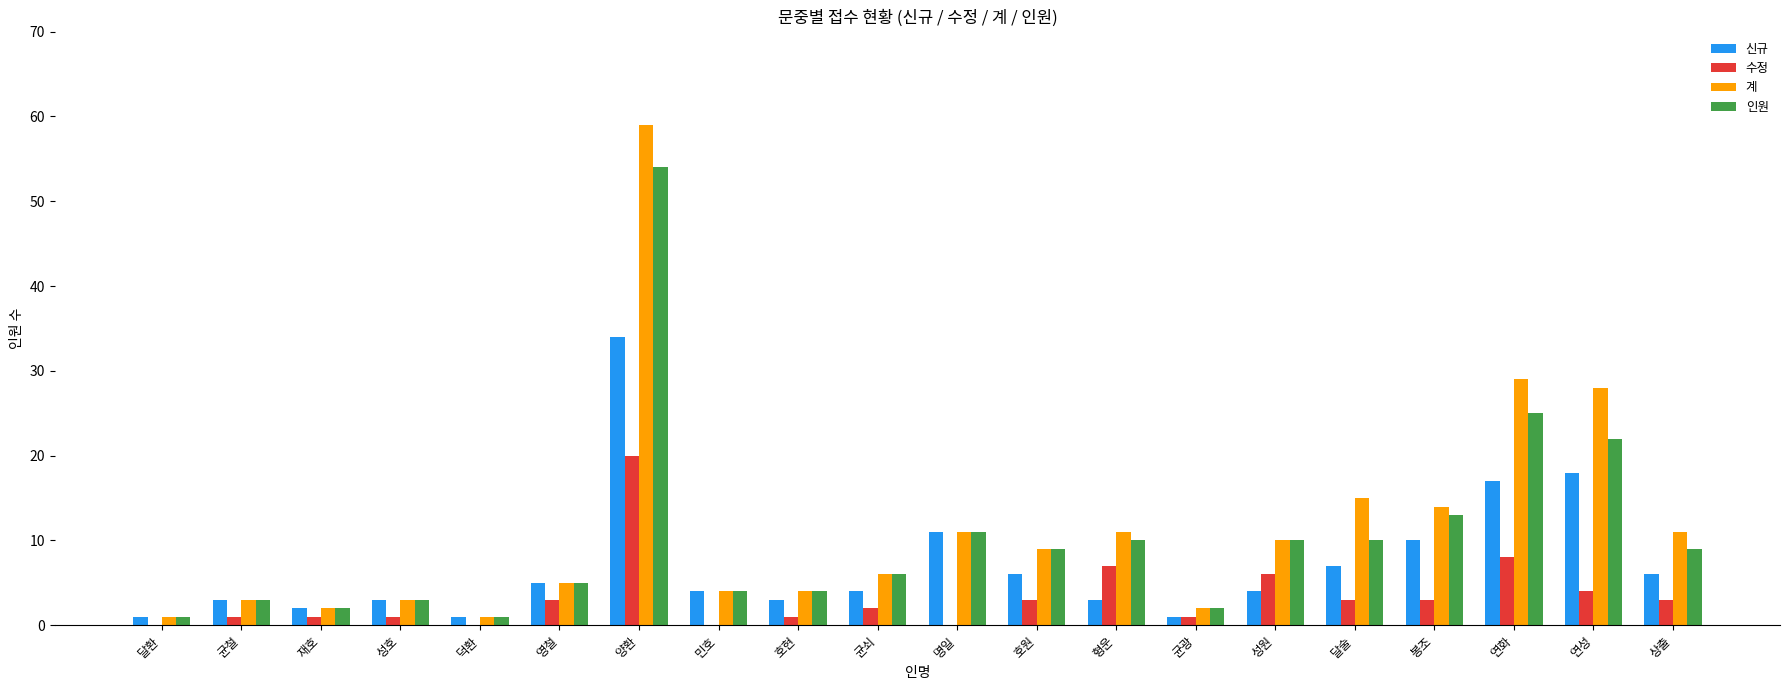

At which label does 인원 first exceed 9?

양환